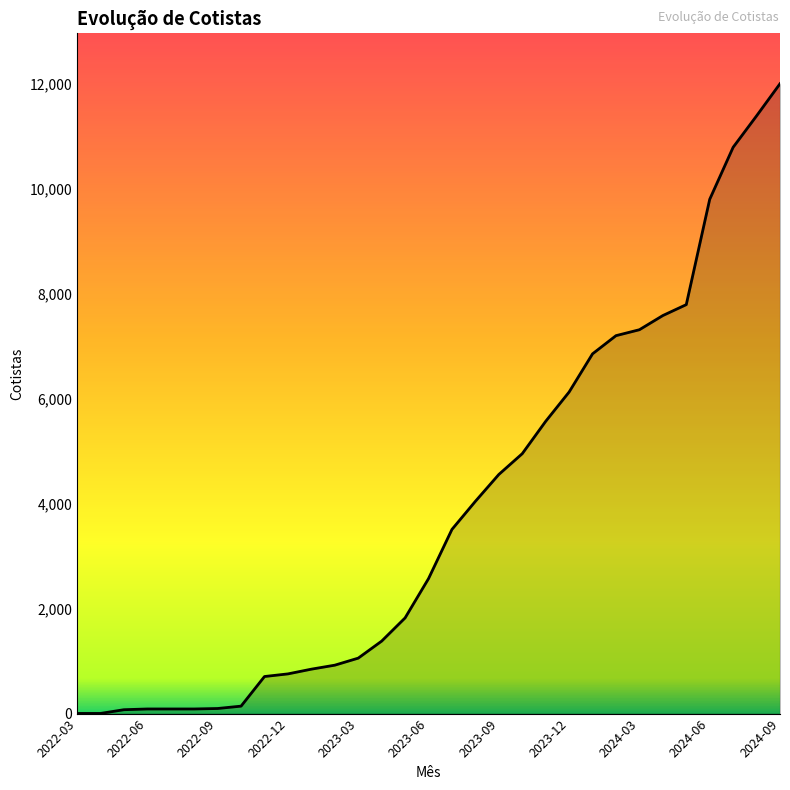

What is the greatest value displayed?

11993